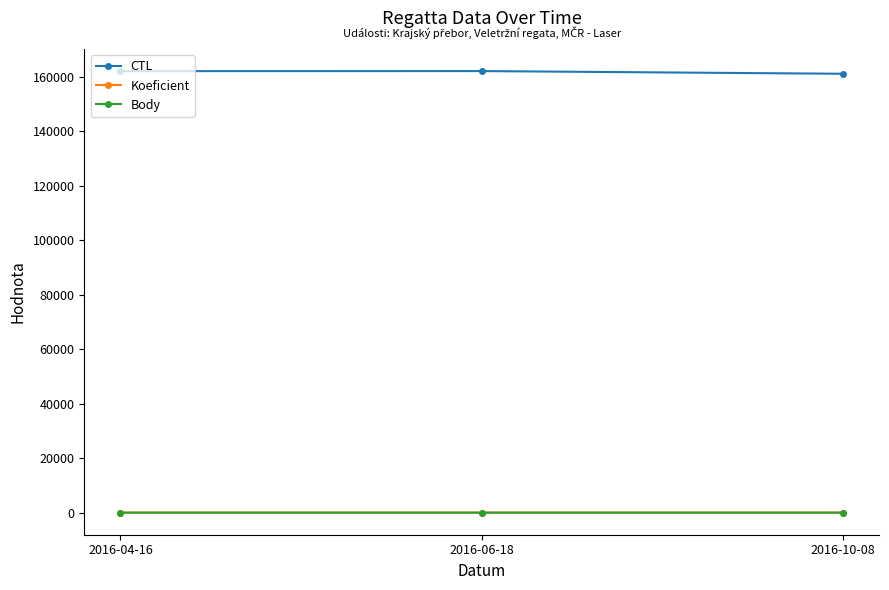

Which series has the largest total across all categories?

CTL